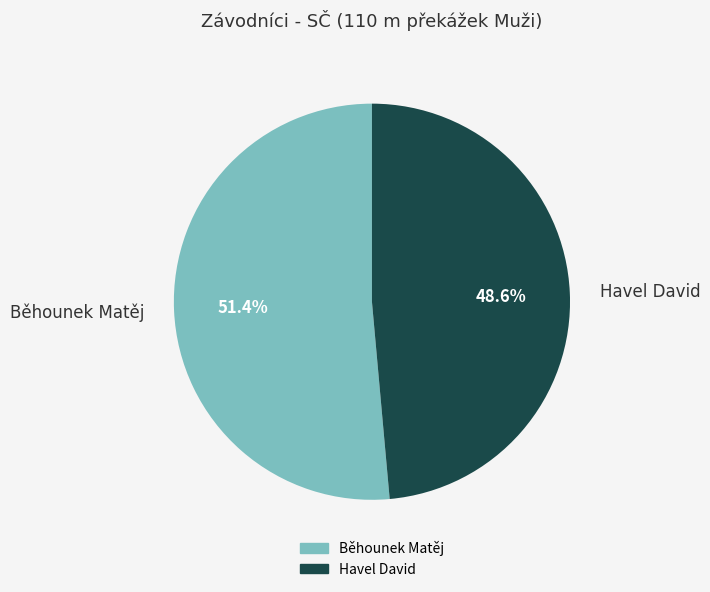

How many slices are in this pie chart?

2